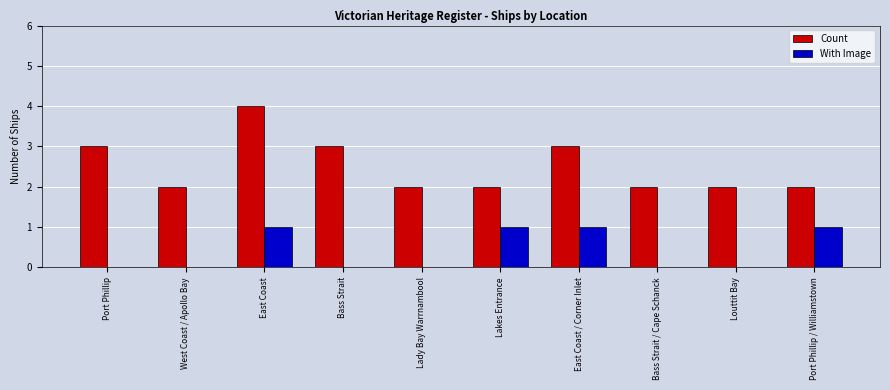

How many categories are shown in the chart?

10